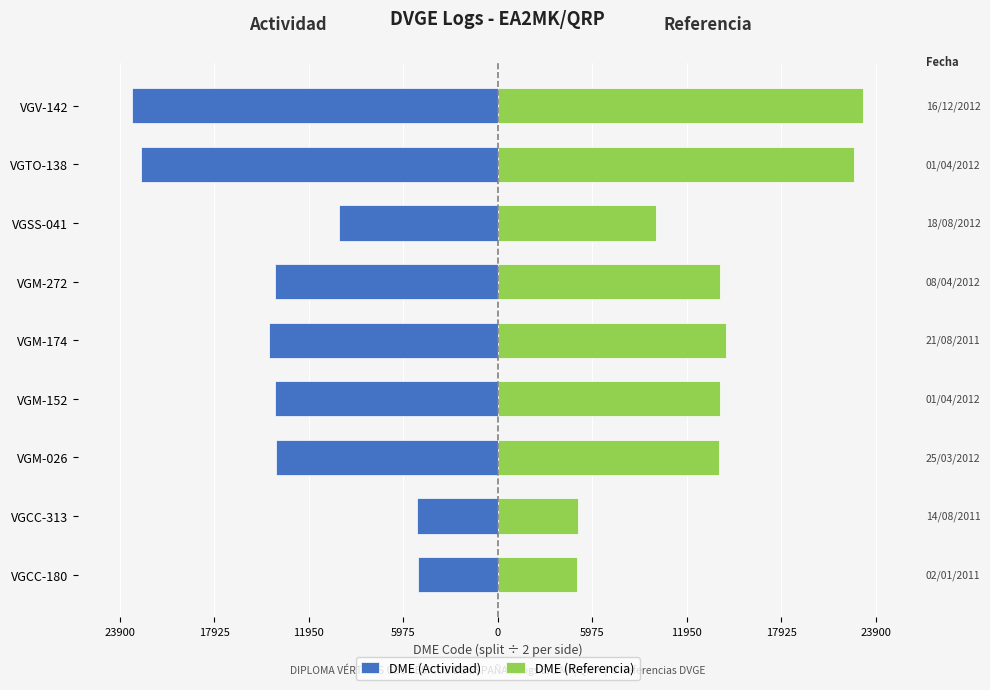

True or false: DME (Referencia) has a value of 5503.5 at VGSS-041.

False